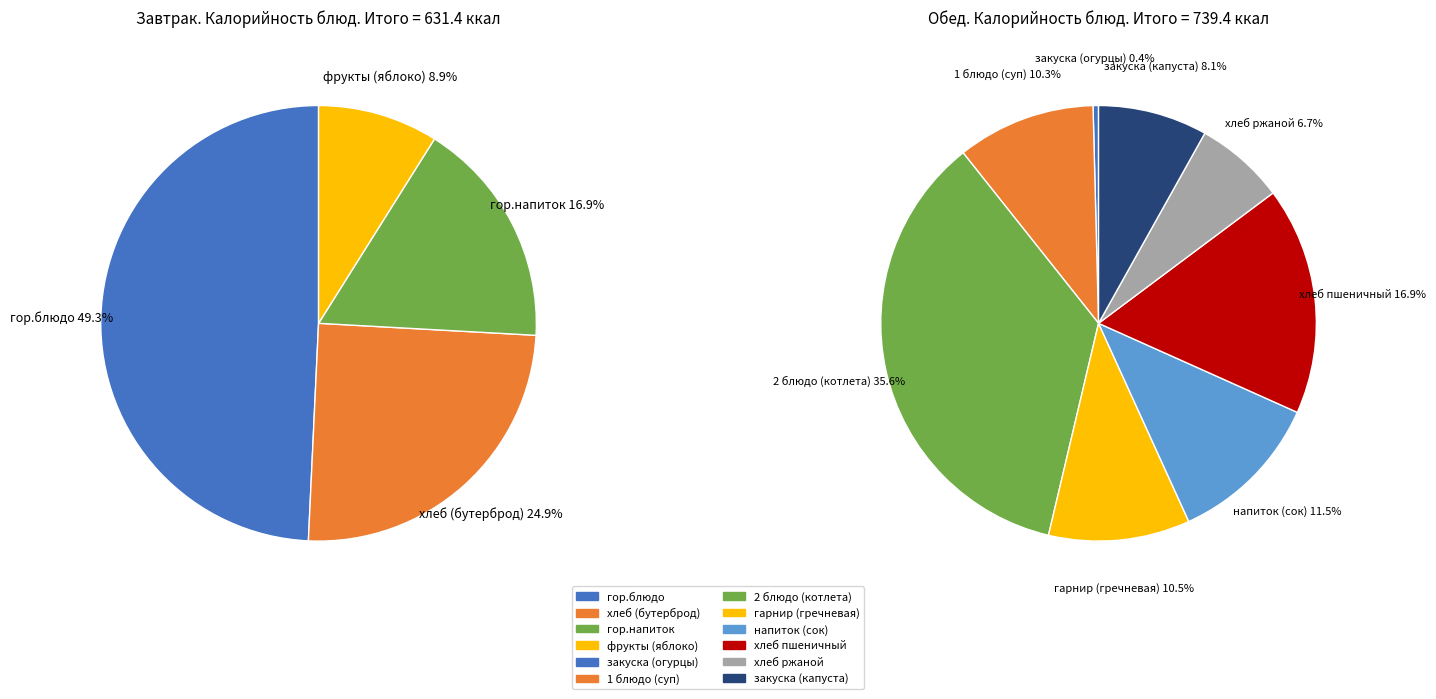

Count the number of slices in the pie.

12